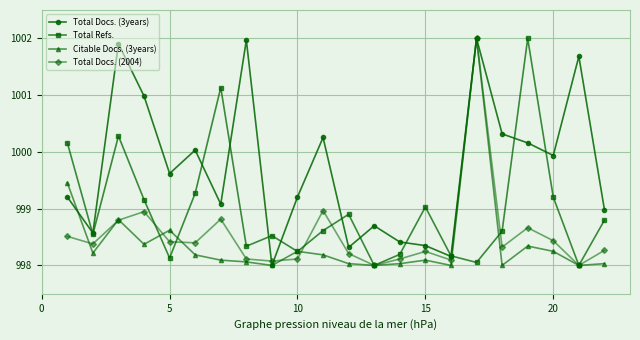

Which series has the largest total across all categories?

Total Docs. (3years)